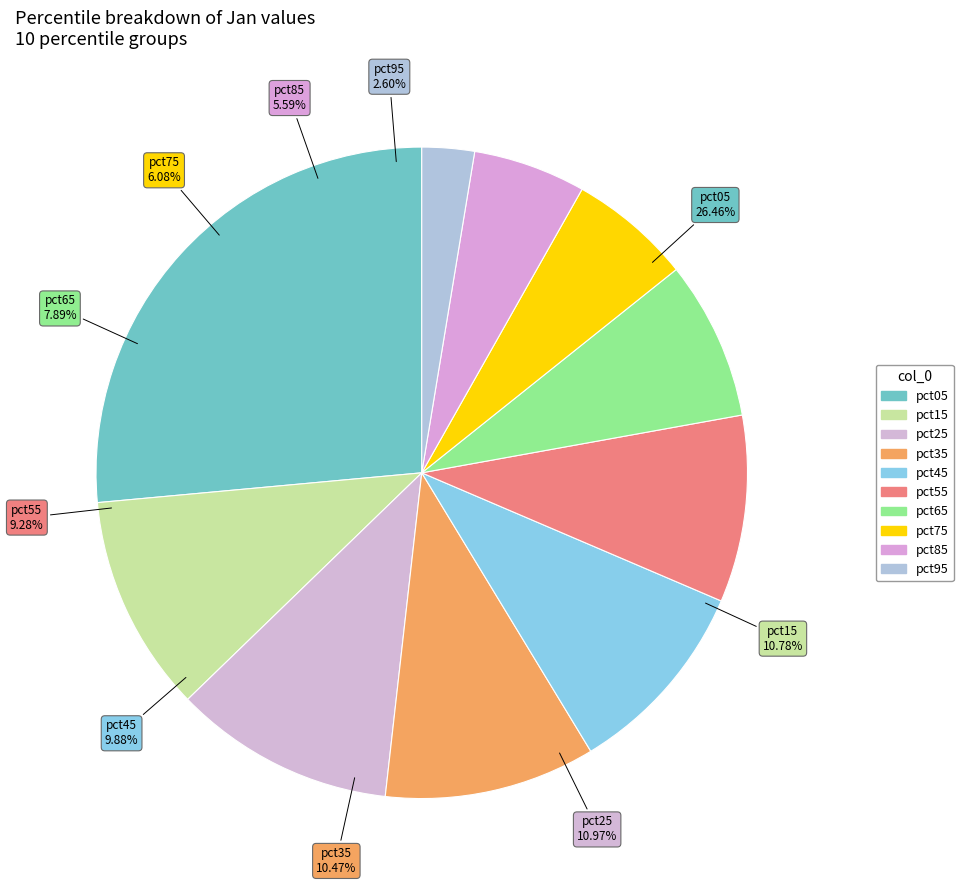

What percentage is the pct15 slice, to the nearest percent?

11%